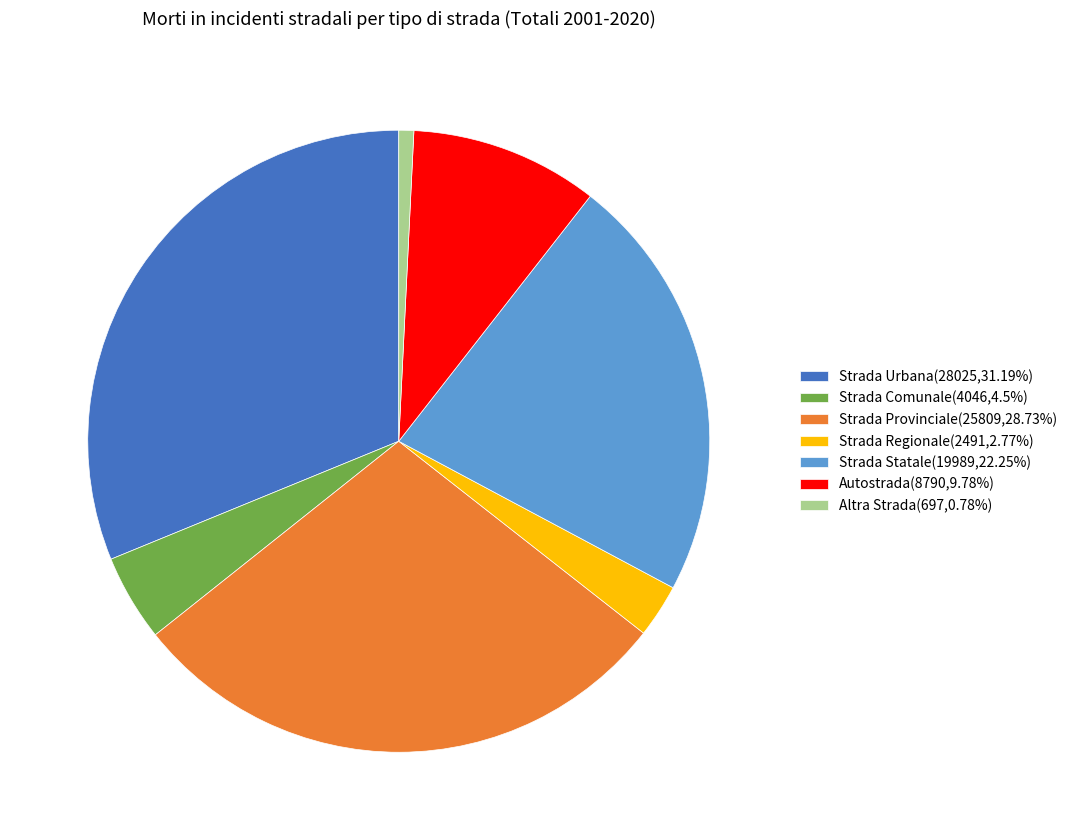

Is the sum of Altra Strada(697,0.78%) and Autostrada(8790,9.78%) greater than half?

No